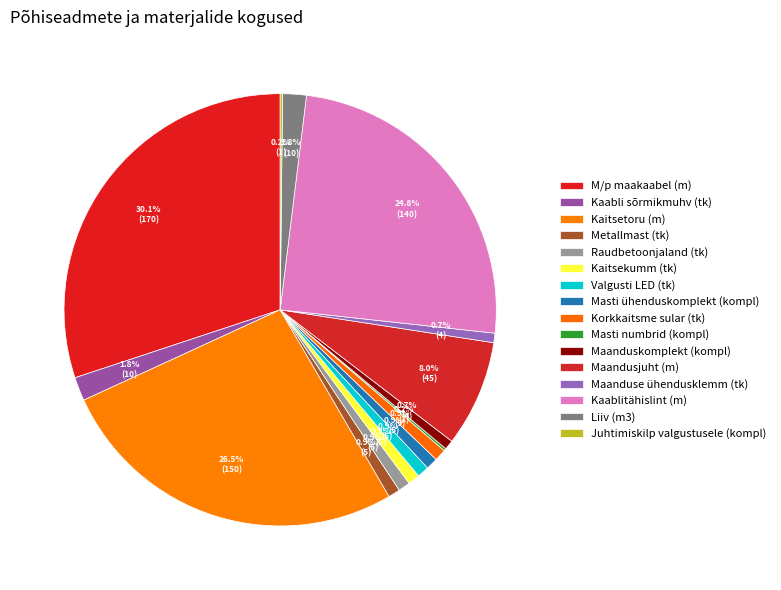

Which has a higher value, Korkkaitsme sular (tk) or M/p maakaabel (m)?

M/p maakaabel (m)